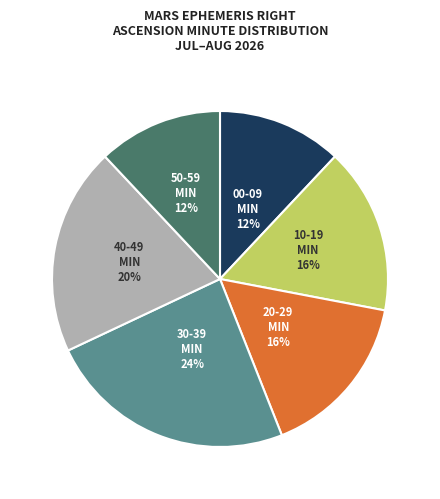

Does any single category account for the majority?

No